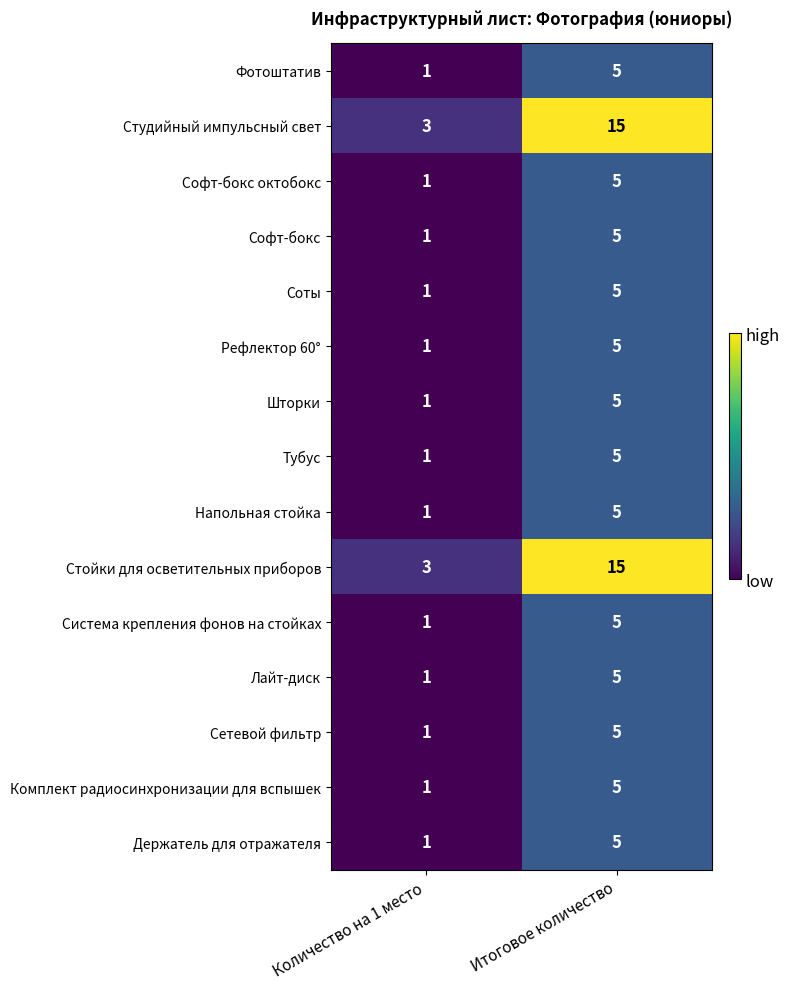

What is the greatest value displayed?

15